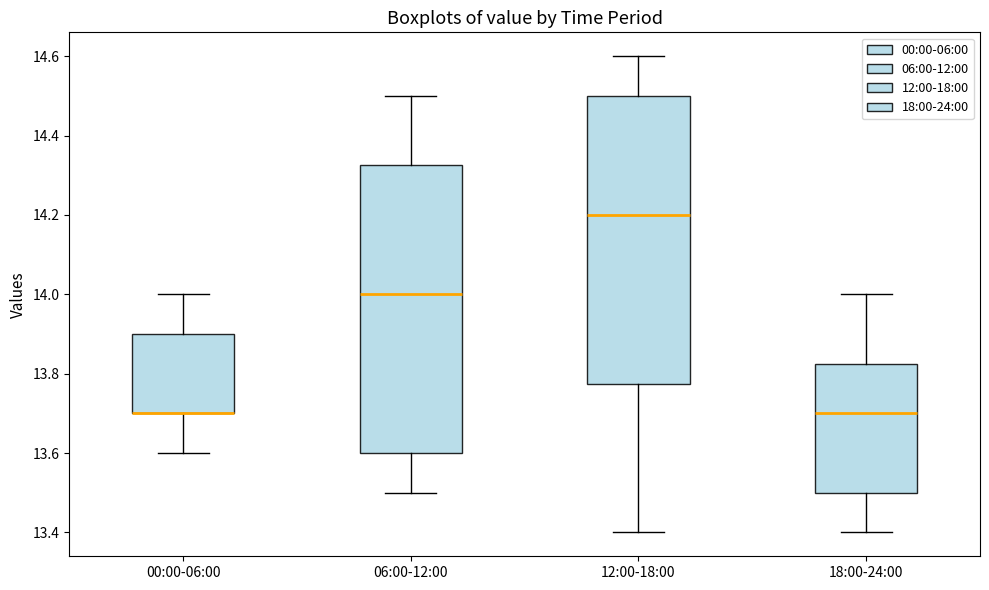

Where is the upper edge of the box for 12:00-18:00 on the y-axis? The values are not printed on the chart, so give them approximately, as read against the axis.

14.50